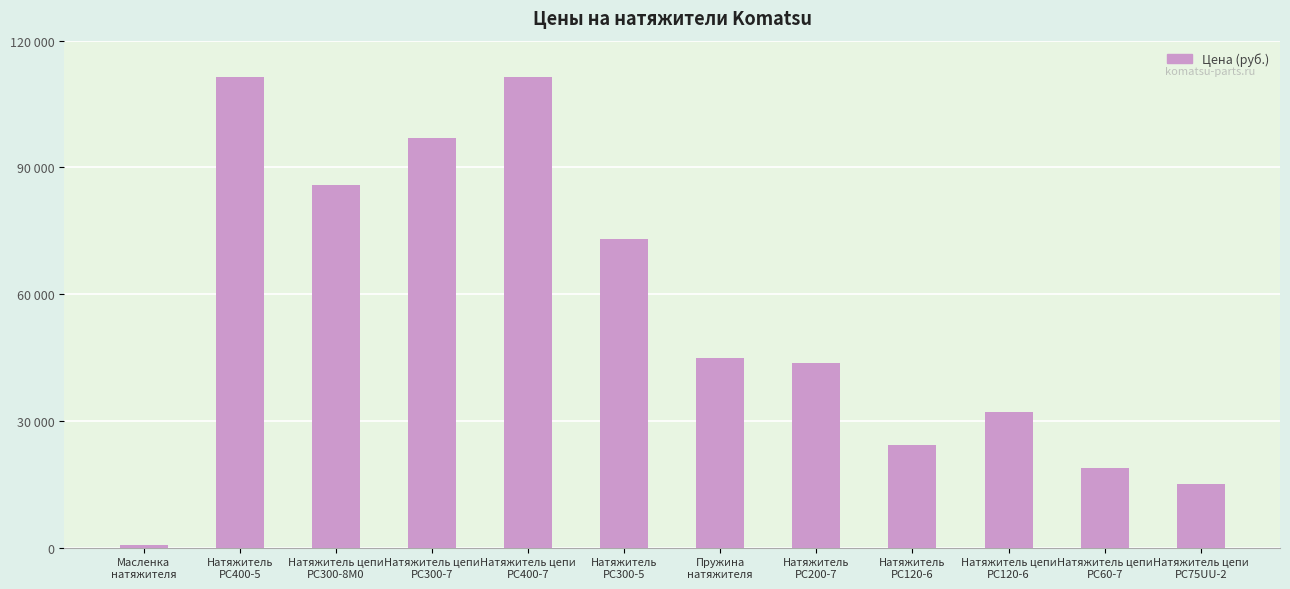

Approximately how many times larger is the value at Натяжитель
PC400-5 compared to Пружина
натяжителя?

2.5